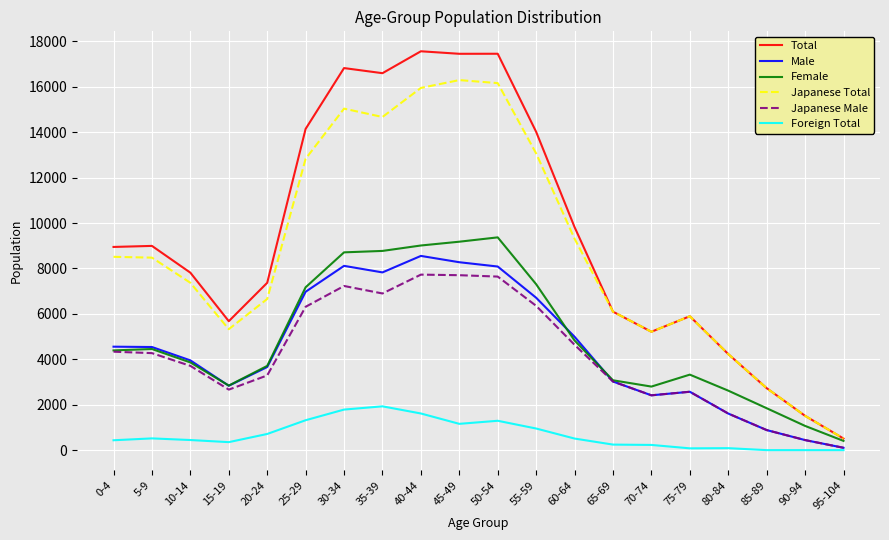

What is the sum of the Female values at 35-39 and 55-59?

16080